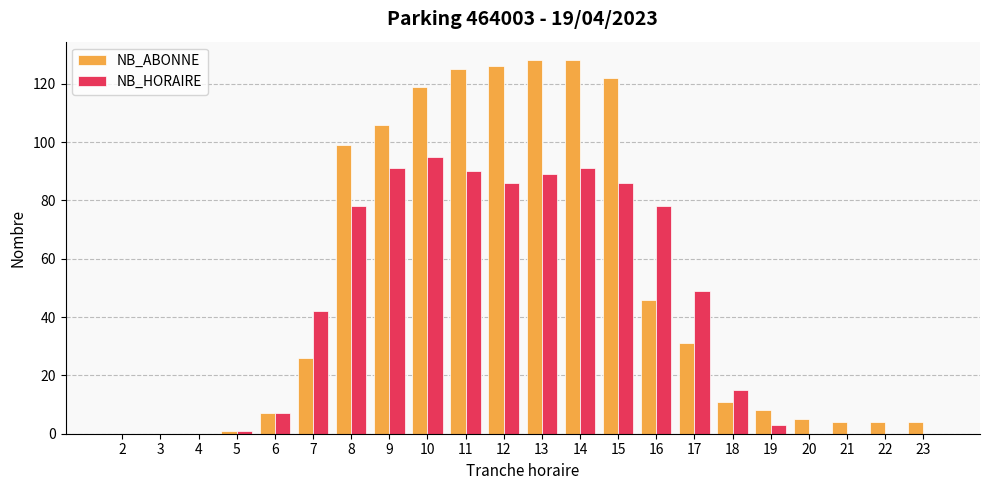

How many data points does each series have?

22